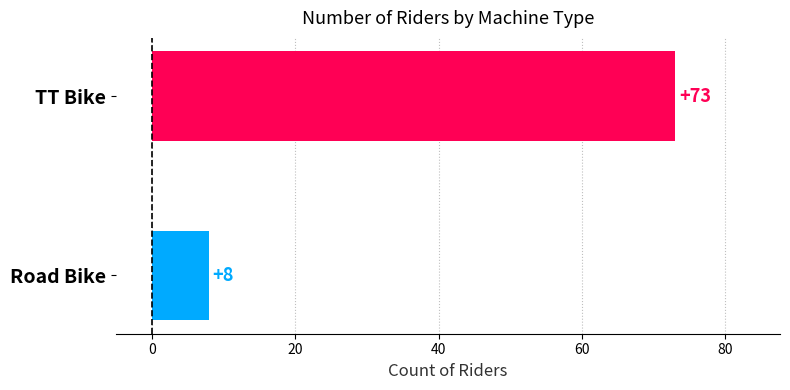

What is the change in value from Road Bike to TT Bike?

+65